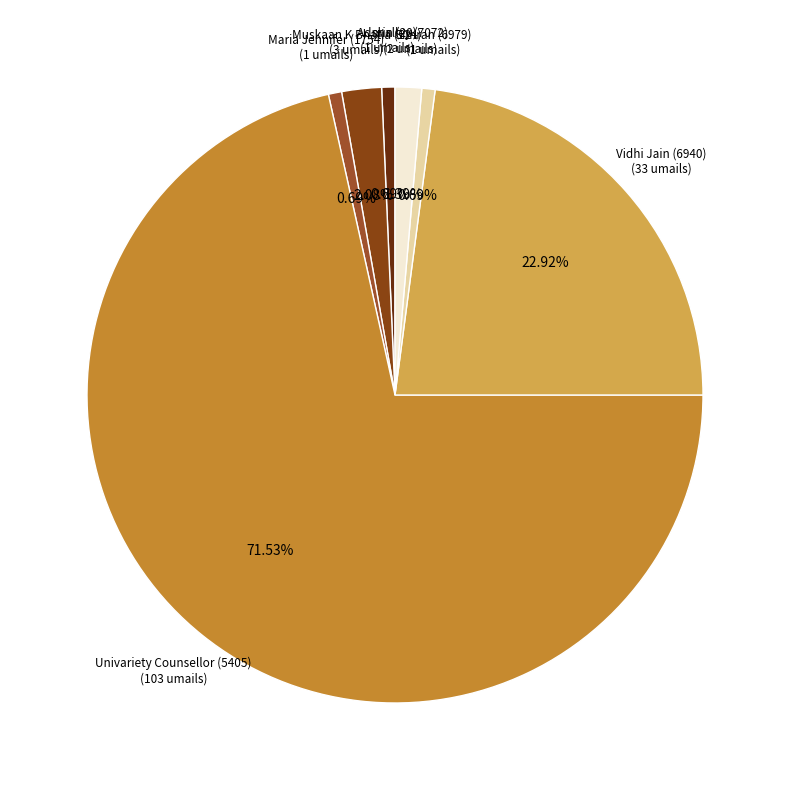

What is the largest slice in the pie chart?

Univariety Counsellor (5405)